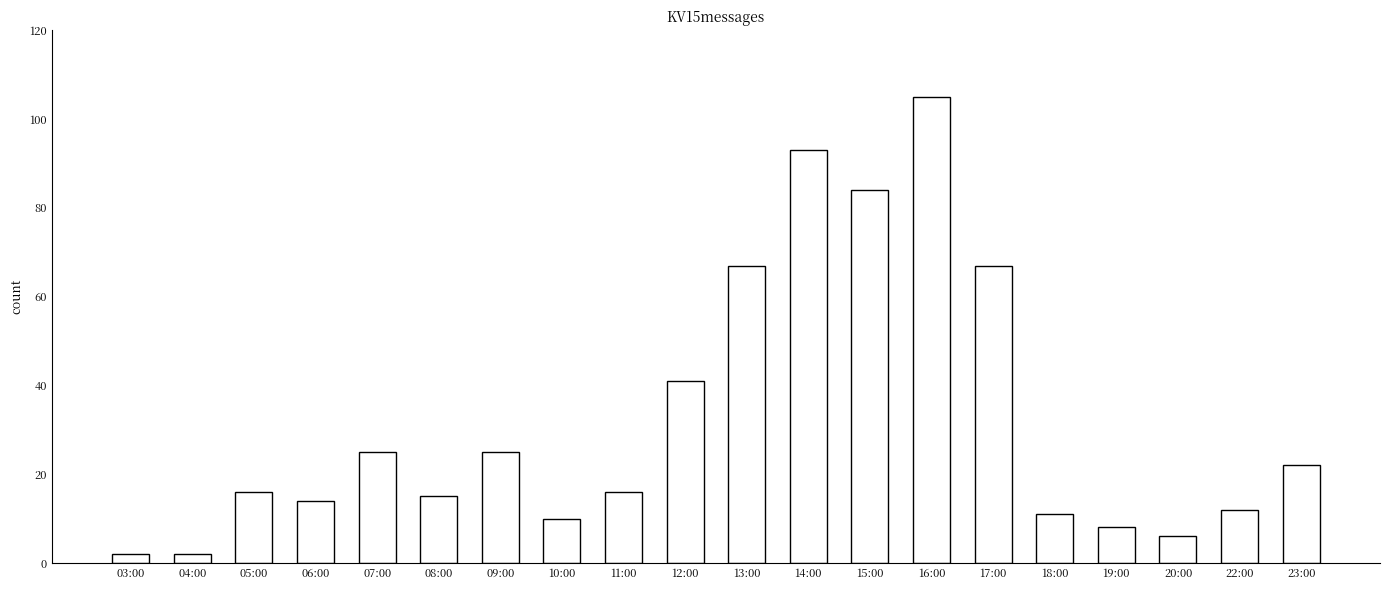

Where is the data nearest to the value 53?

12:00